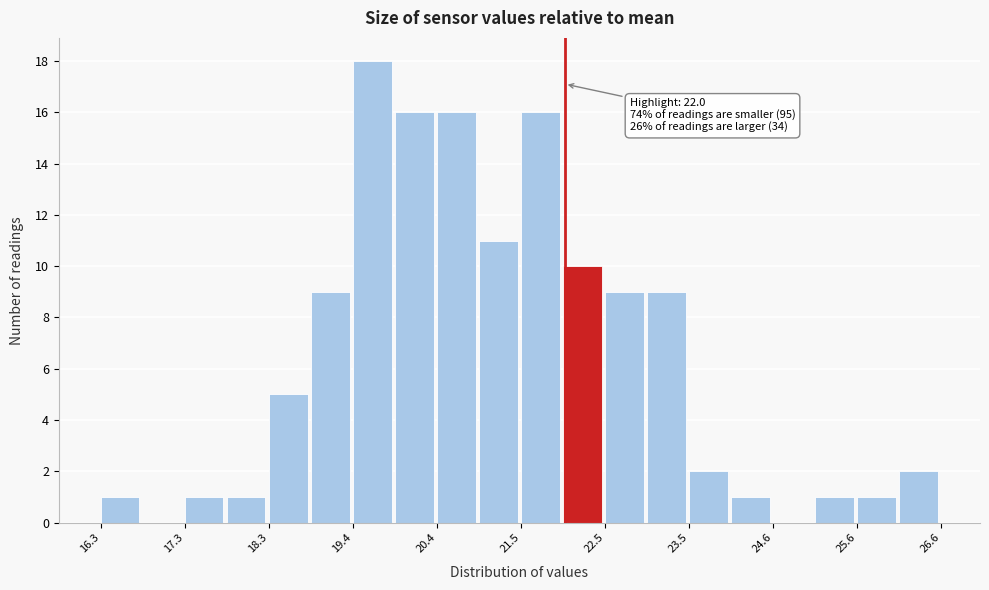

Read against the x-axis, roughly where is the centre of the tallest bar?

19.6